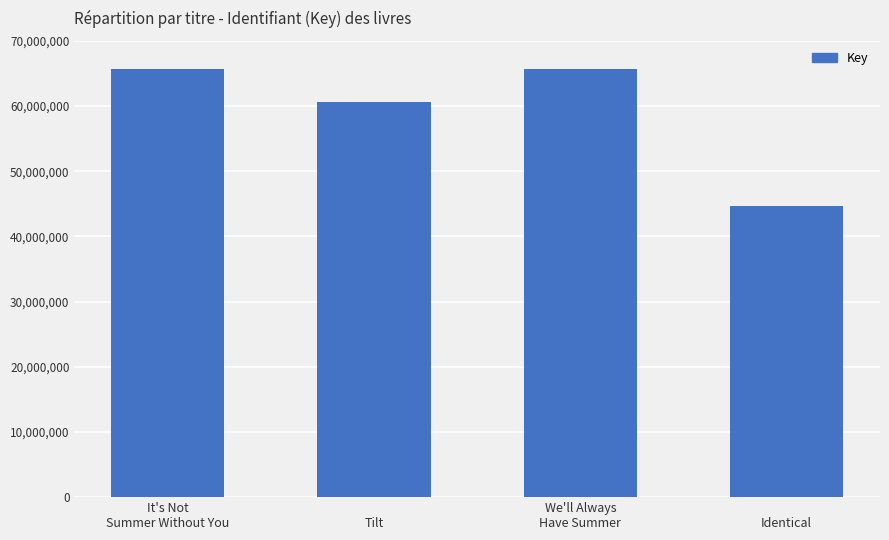

What is the approximate value at 
Tilt, to the nearest 100?

60595300